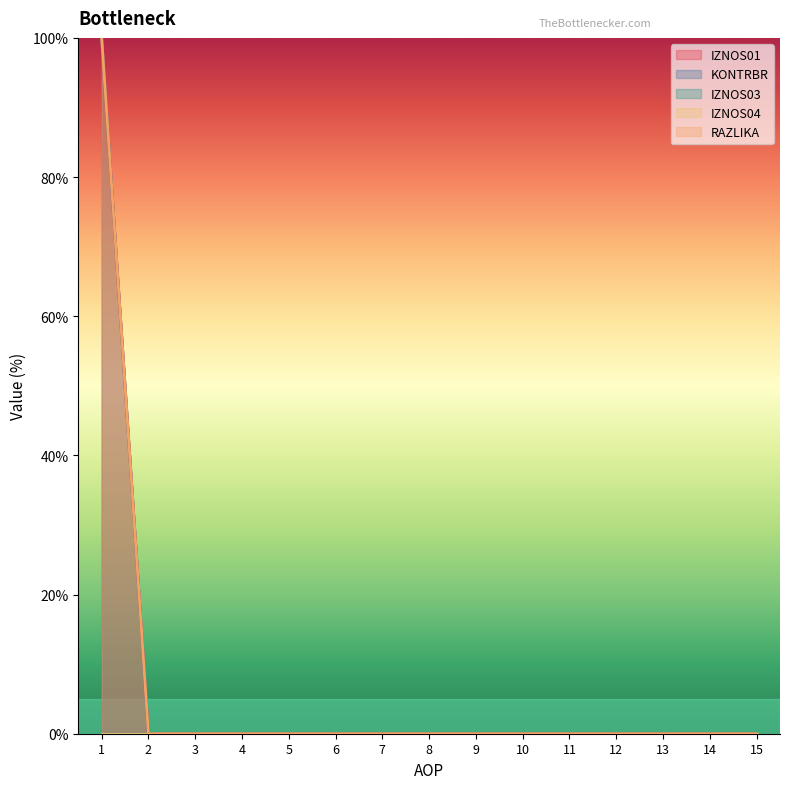

True or false: RAZLIKA has a value of 0 at 13.

True